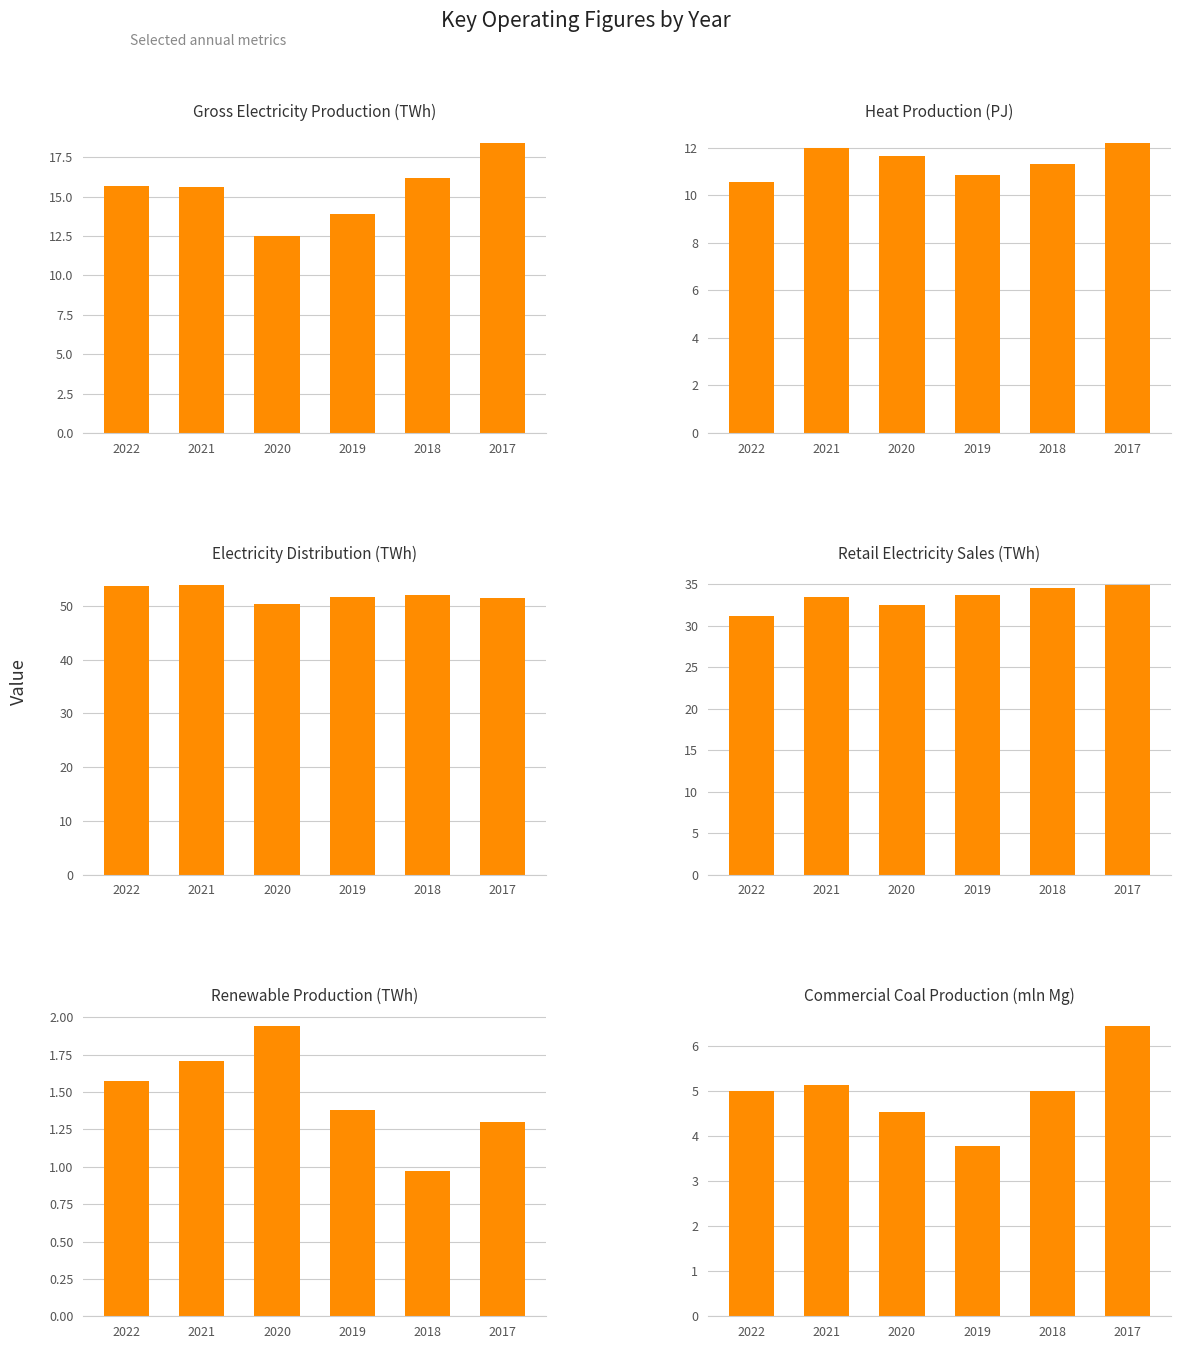

Between 2020 and 2017, which series saw the biggest shift?

Gross Electricity Production (TWh)